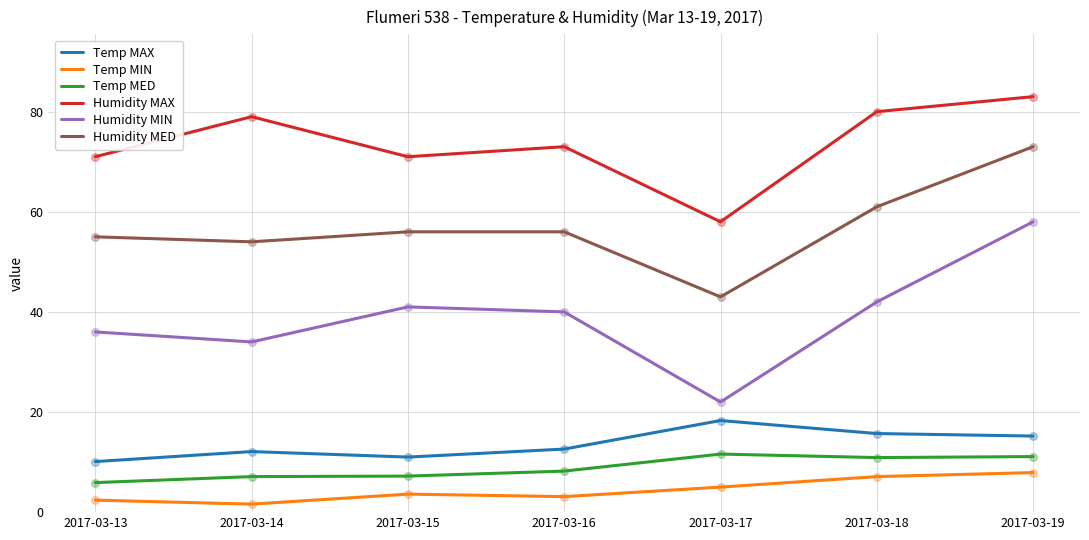

Is the value of Humidity MED at 2017-03-14 greater than the value of Temp MAX at 2017-03-19?

Yes